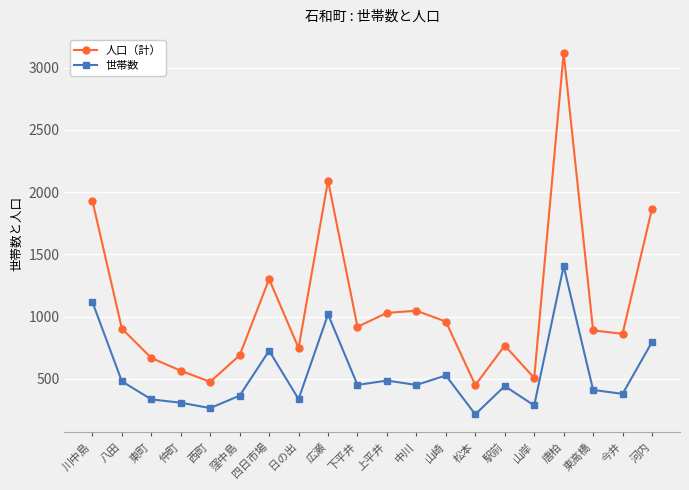

Between 日の出 and 松本, which series saw the biggest shift?

人口（計）